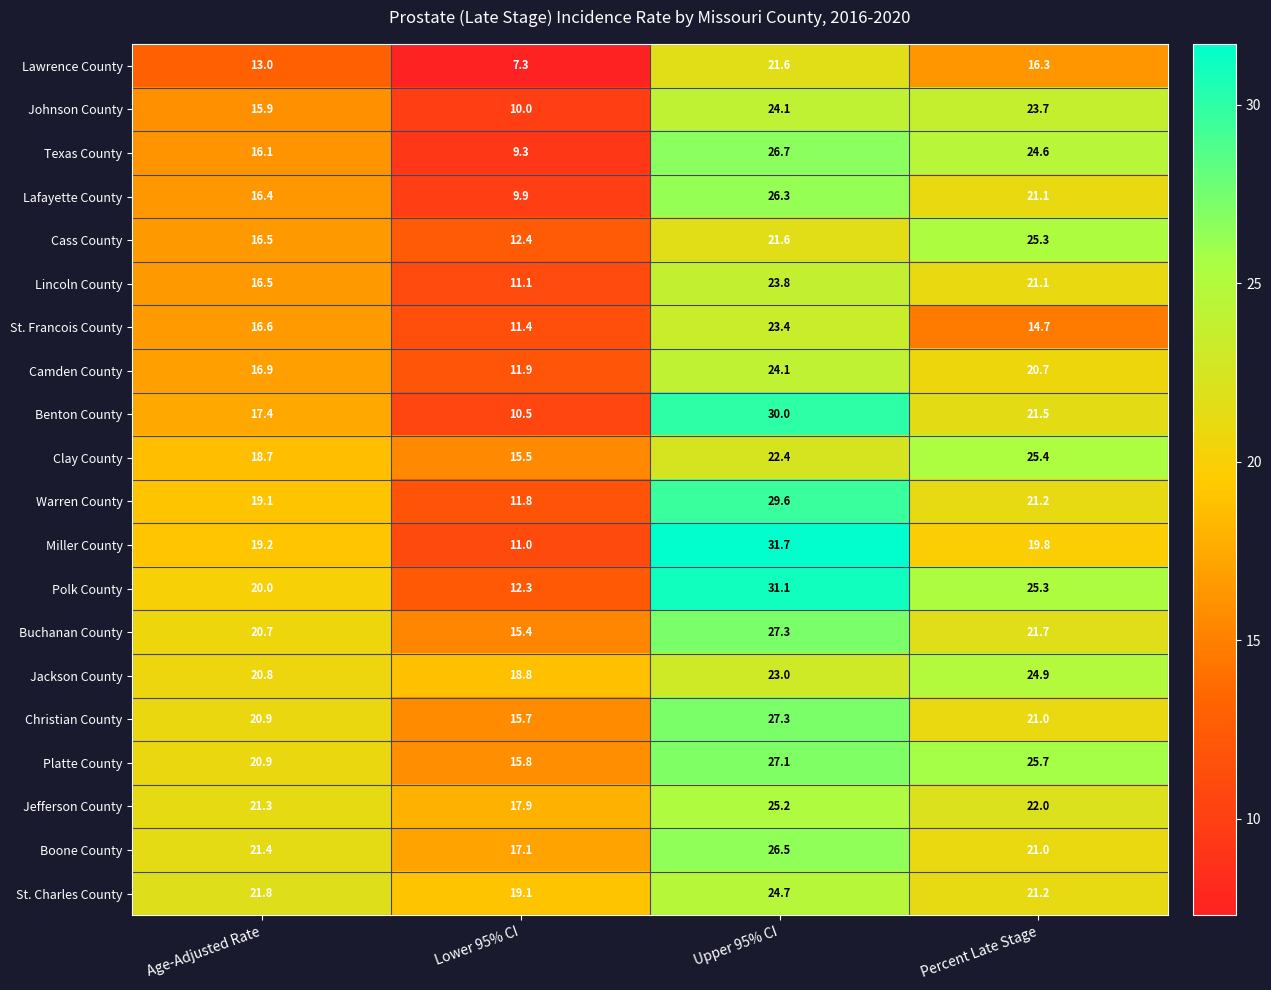

Count the number of categories in the chart.

4